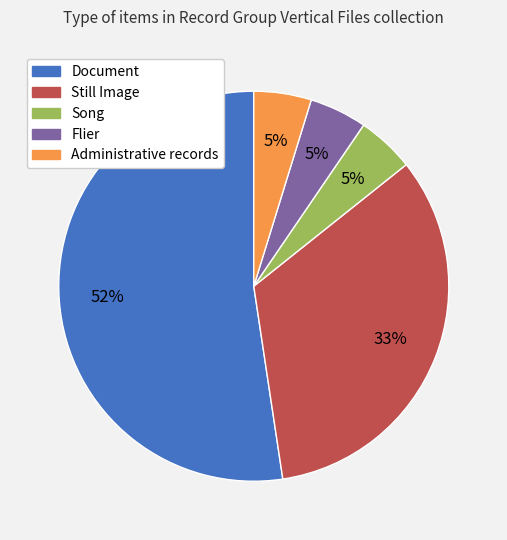

How many segments does this pie chart have?

5